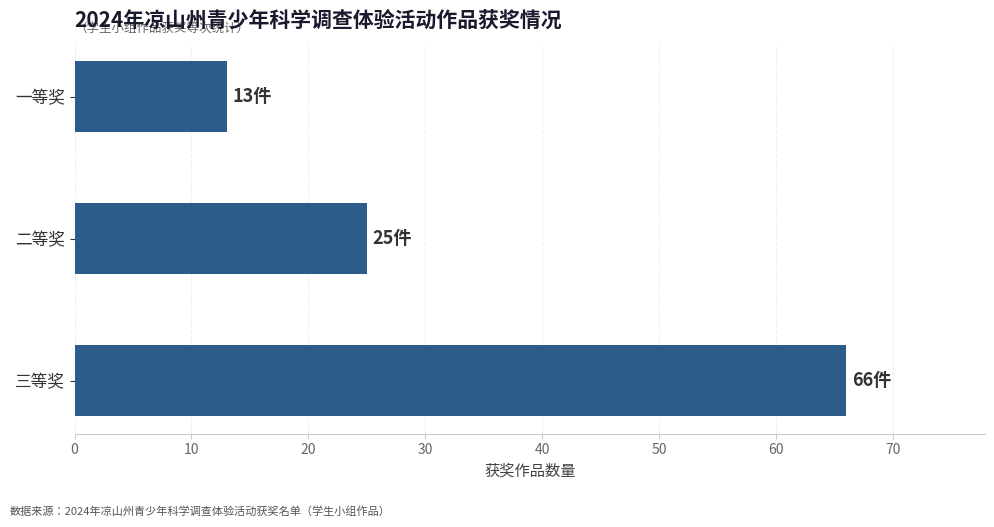

What is the average value?

35